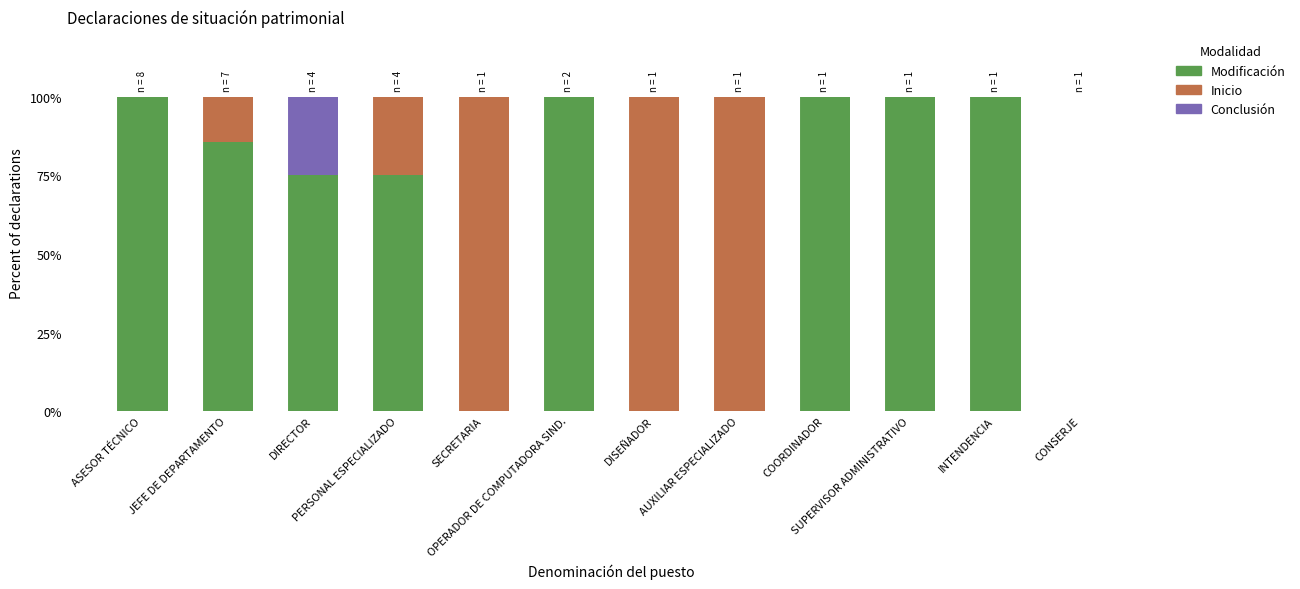

What is the sum of all Modificación values?

735.7